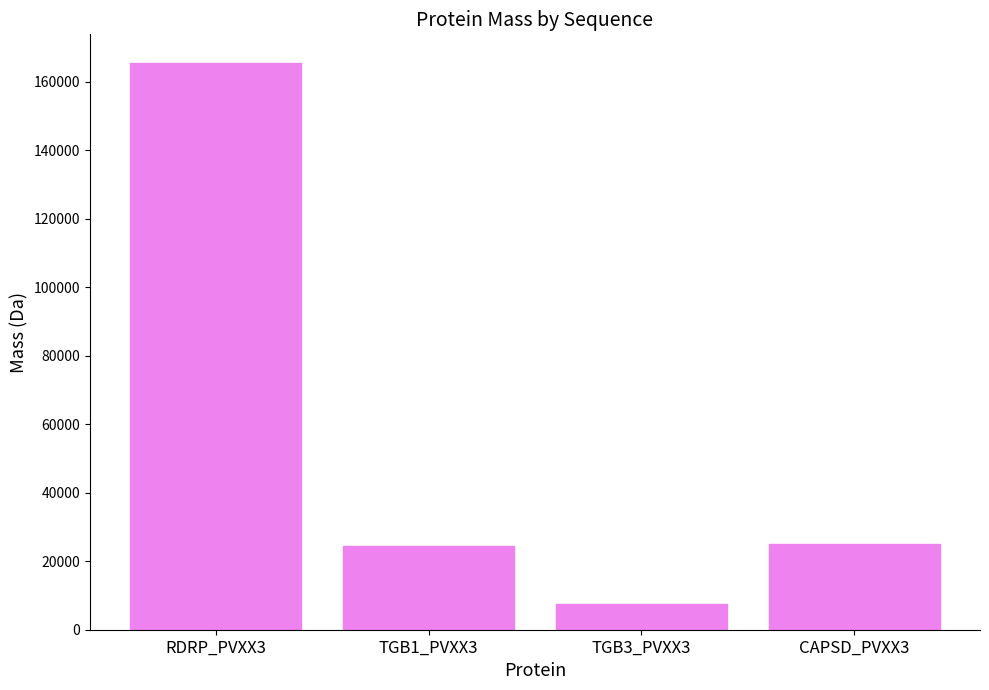

What is the approximate value at RDRP_PVXX3?

165606.1